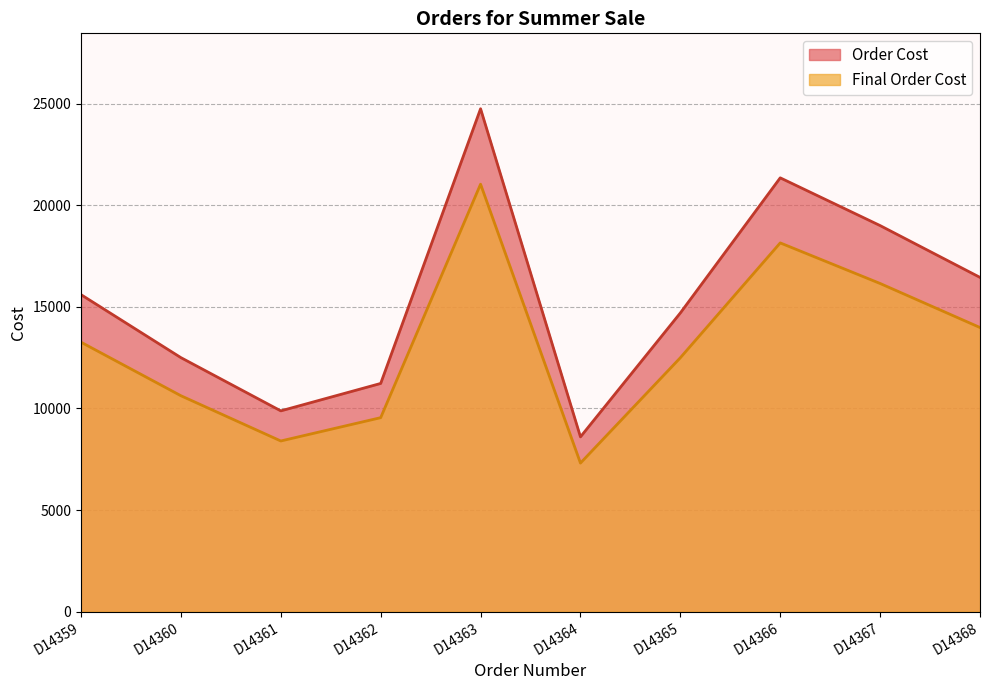

The Final Order Cost series shows 16150.0 at D14367. True or false?

True